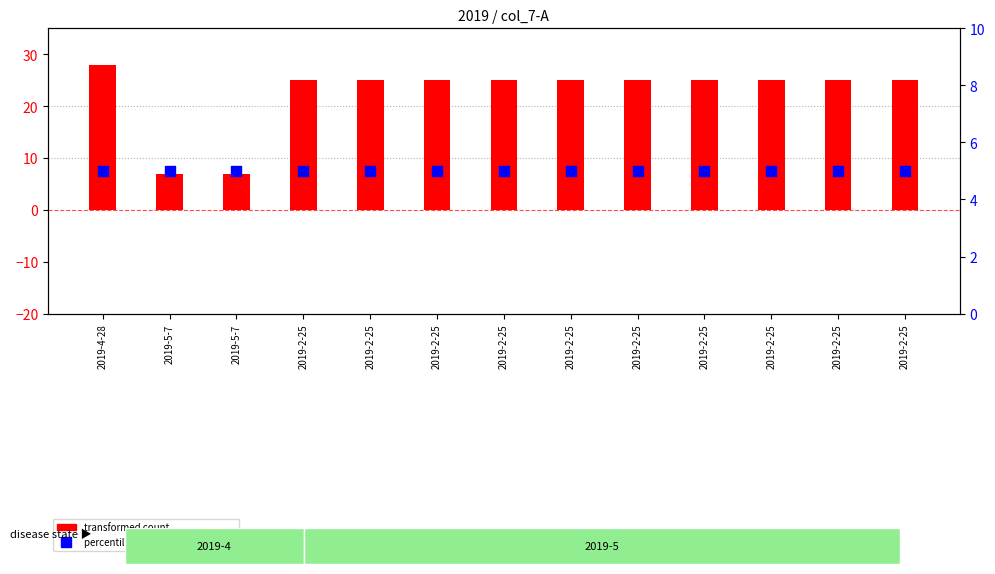

Which series has the largest total across all categories?

transformed count